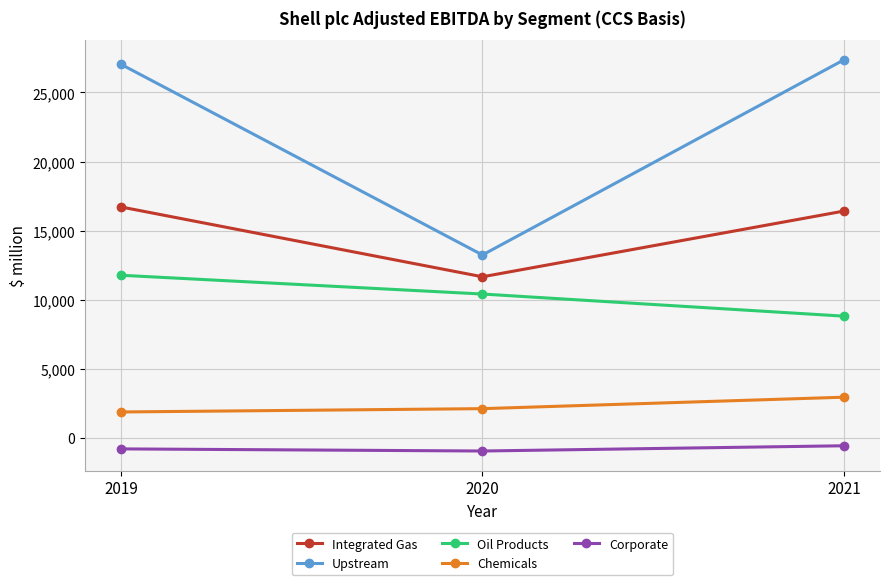

What is the approximate value of Corporate at 2019, to the nearest 50?

-800